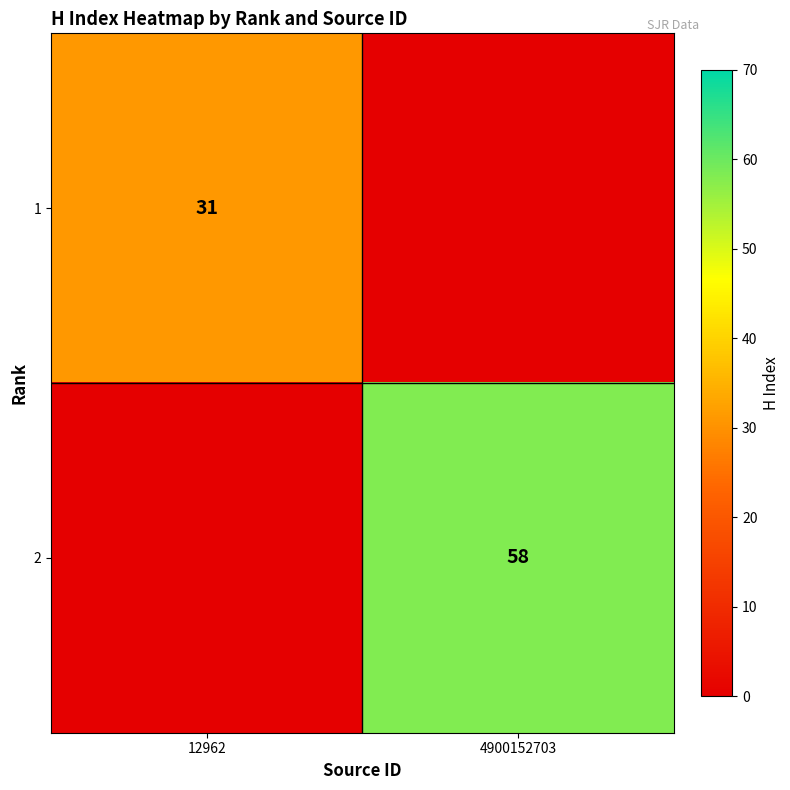

Which has a higher value, 4900152703 or 12962?

12962